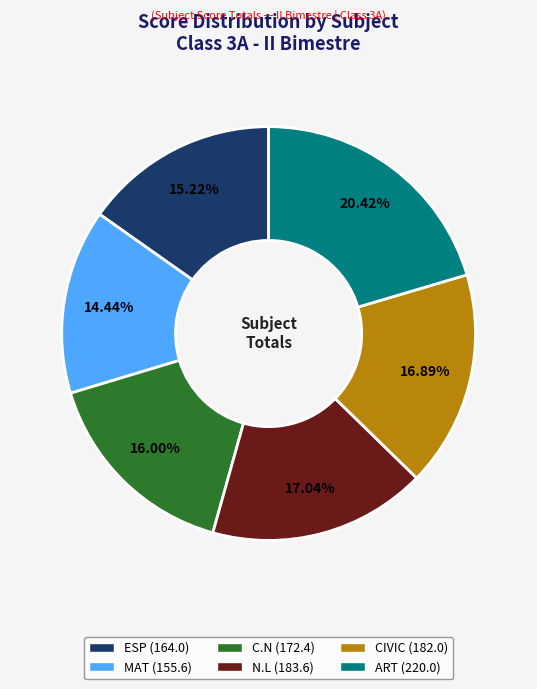

Is the sum of N.L and C.N greater than half?

No